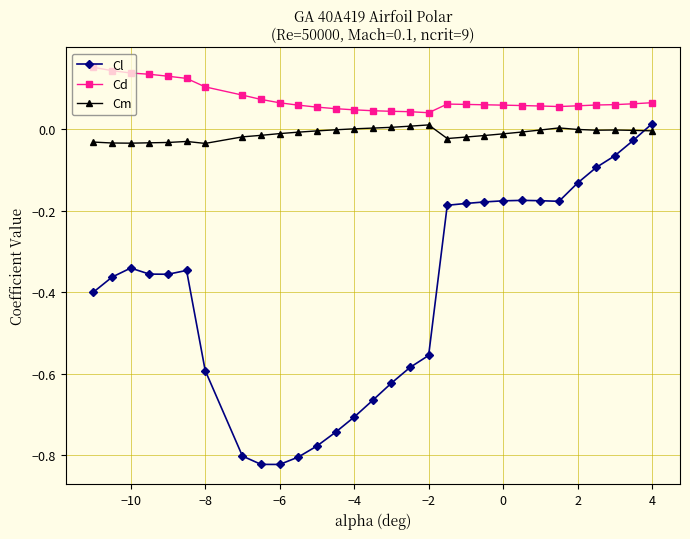

What is the difference between the second highest and minimum values in the Cl series?

0.8